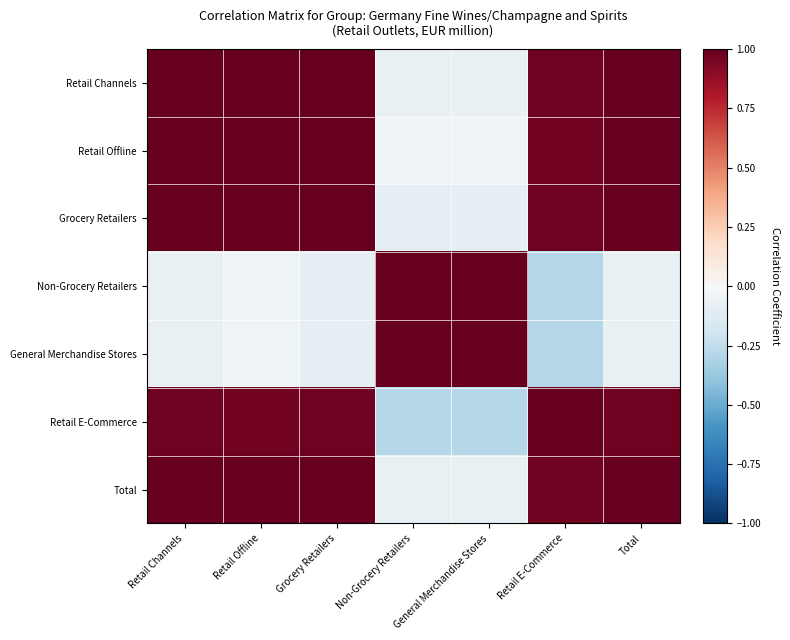

What is the minimum value shown in the chart?

-0.3